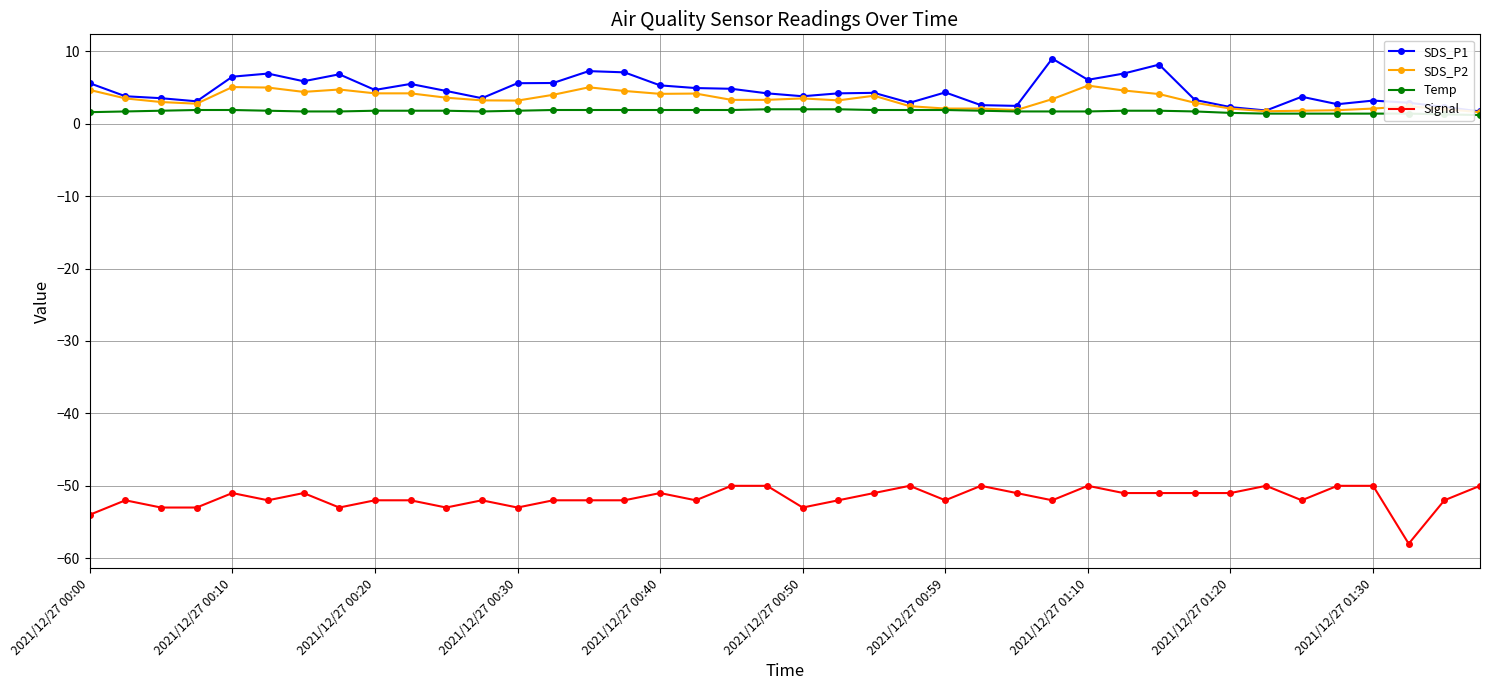

Rank the series by their maximum value, from lowest to highest.

Signal, Temp, SDS_P2, SDS_P1